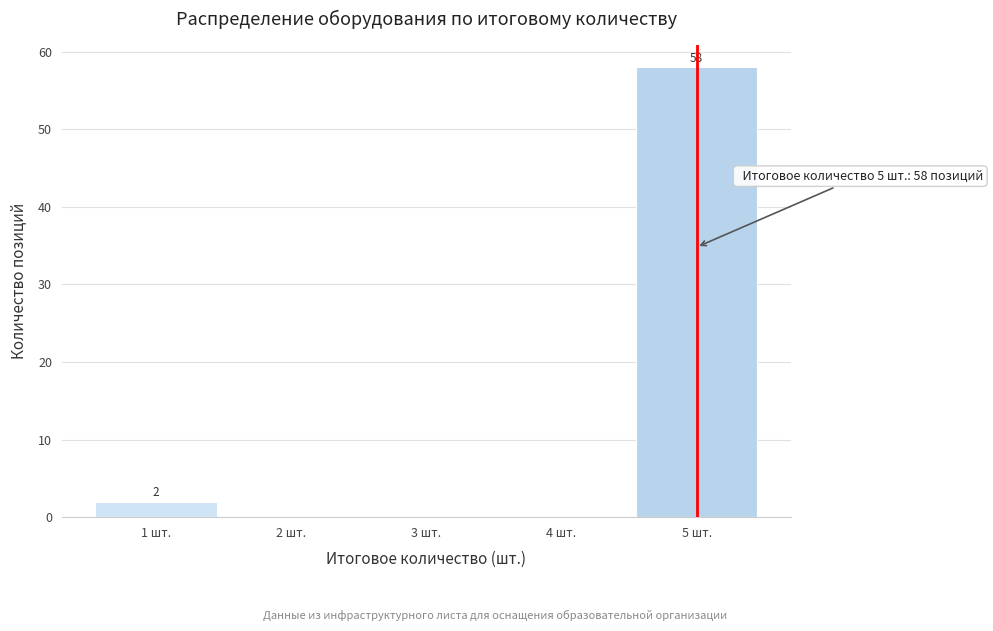

Over which range of the x-axis is the bar tallest?

4.5 to 5.5